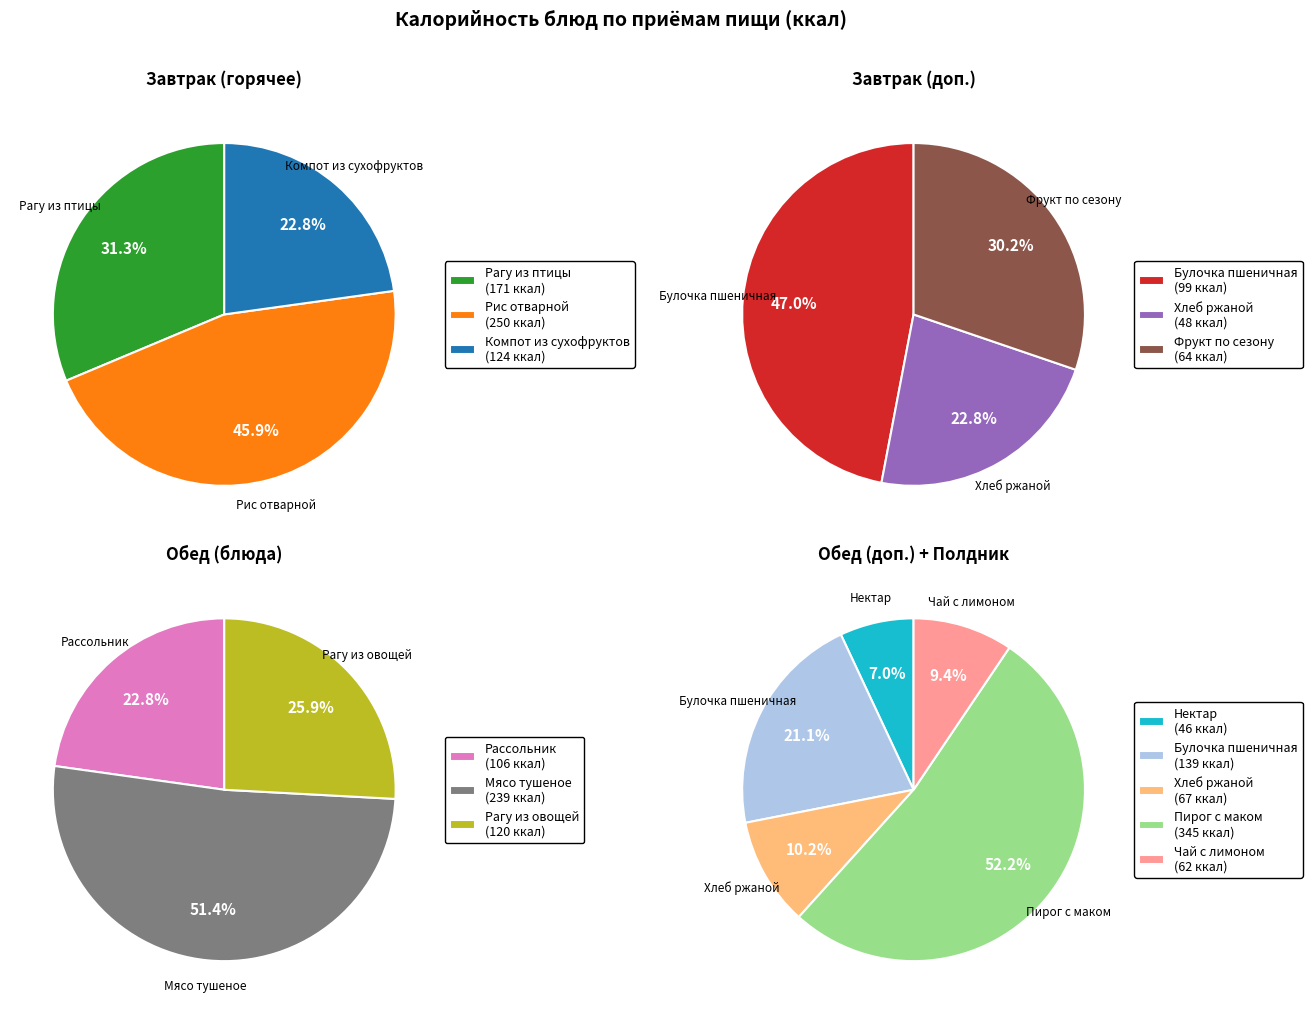

What is the ratio of the value at Хлеб ржаной (обед) to the value at Компот из сухофруктов?

0.5